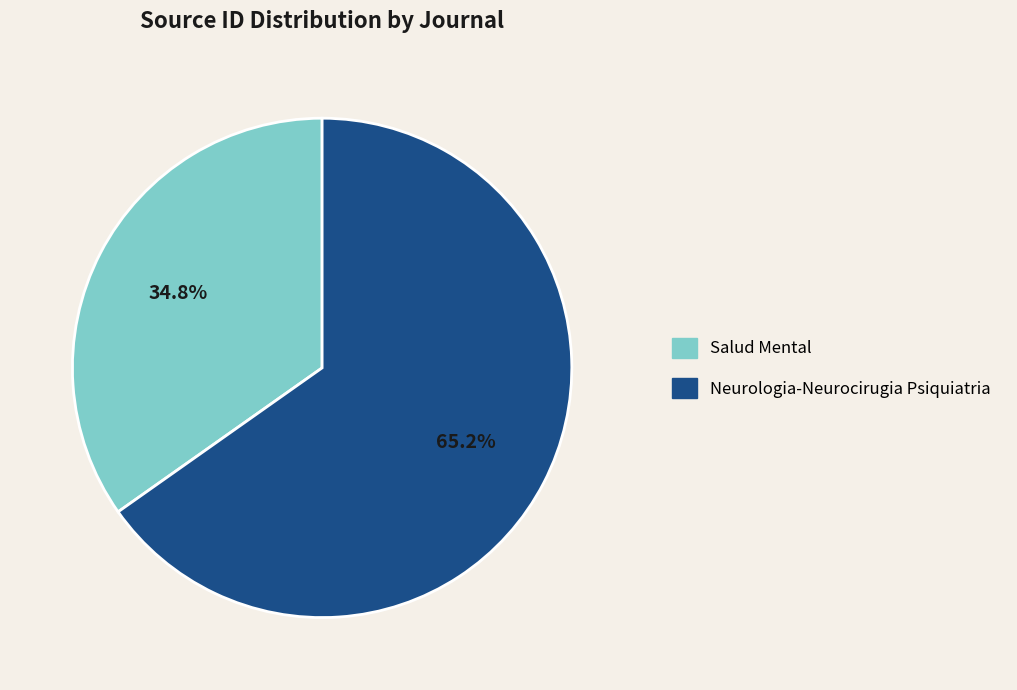

What is the largest slice in the pie chart?

Neurologia-Neurocirugia Psiquiatria